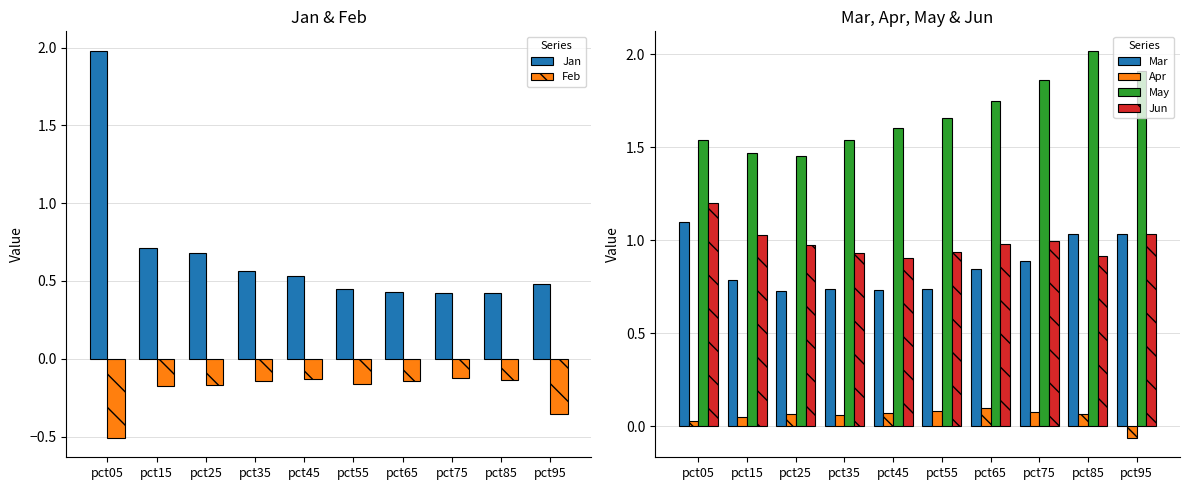

Reading right to left, extract all data points from this chart.

Jan: pct95=0.5	pct85=0.4	pct75=0.4	pct65=0.4	pct55=0.4	pct45=0.5	pct35=0.6	pct25=0.7	pct15=0.7	pct05=2.0
Feb: pct95=-0.4	pct85=-0.1	pct75=-0.1	pct65=-0.1	pct55=-0.2	pct45=-0.1	pct35=-0.1	pct25=-0.2	pct15=-0.2	pct05=-0.5
Mar: pct95=1.0	pct85=1.0	pct75=0.9	pct65=0.8	pct55=0.7	pct45=0.7	pct35=0.7	pct25=0.7	pct15=0.8	pct05=1.1
Apr: pct95=-0.1	pct85=0.1	pct75=0.1	pct65=0.1	pct55=0.1	pct45=0.1	pct35=0.1	pct25=0.1	pct15=0.1	pct05=0.0
May: pct95=1.9	pct85=2.0	pct75=1.9	pct65=1.7	pct55=1.7	pct45=1.6	pct35=1.5	pct25=1.5	pct15=1.5	pct05=1.5
Jun: pct95=1.0	pct85=0.9	pct75=1.0	pct65=1.0	pct55=0.9	pct45=0.9	pct35=0.9	pct25=1.0	pct15=1.0	pct05=1.2